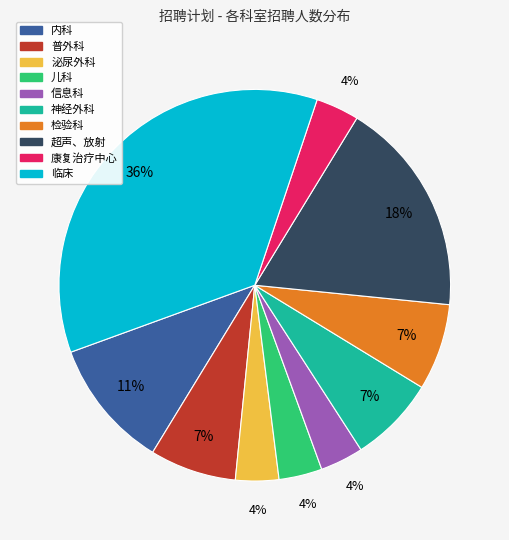

Count the number of slices in the pie.

10